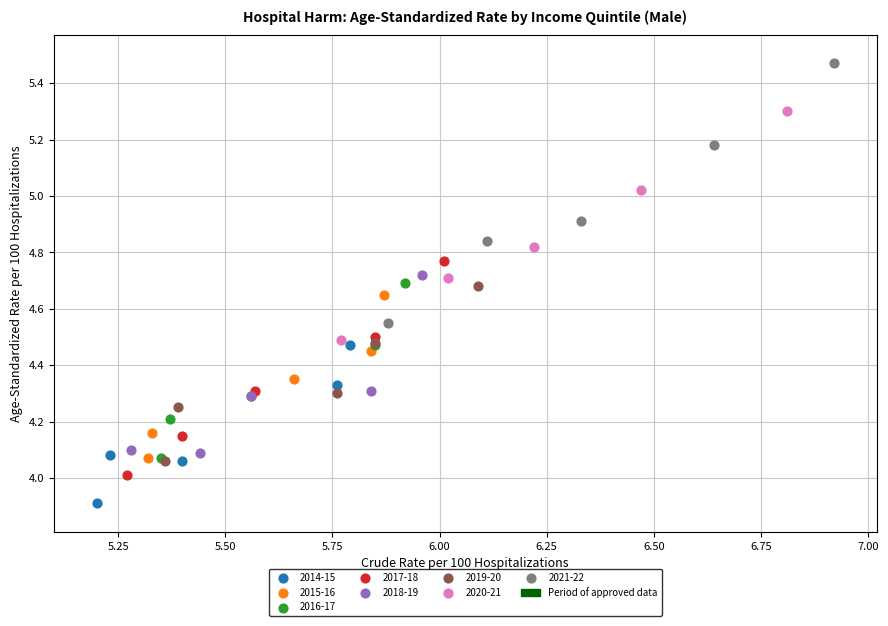

Which series reaches the maximum Y coordinate?

2021-22